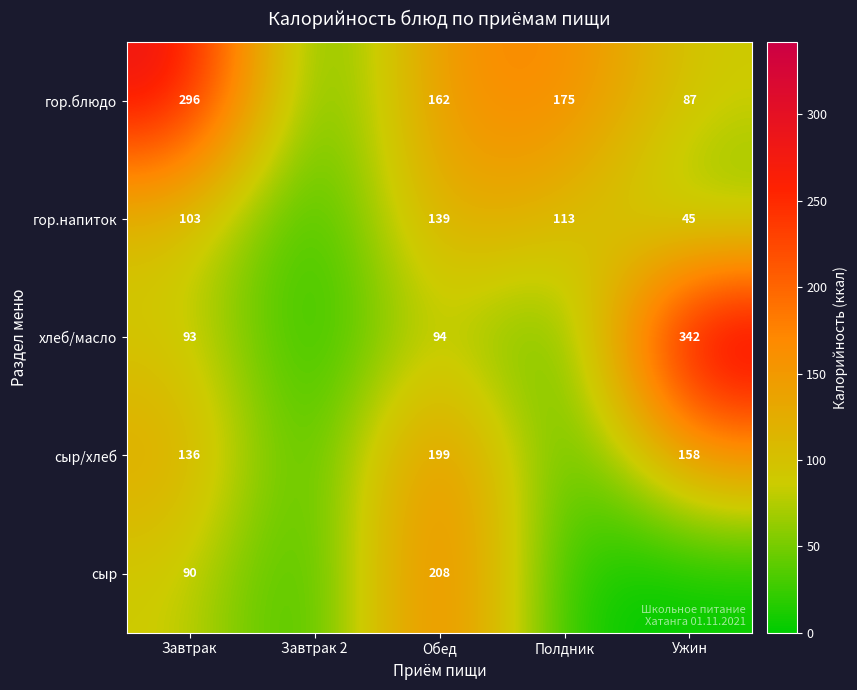

What is the total value across all series at Обед?

802